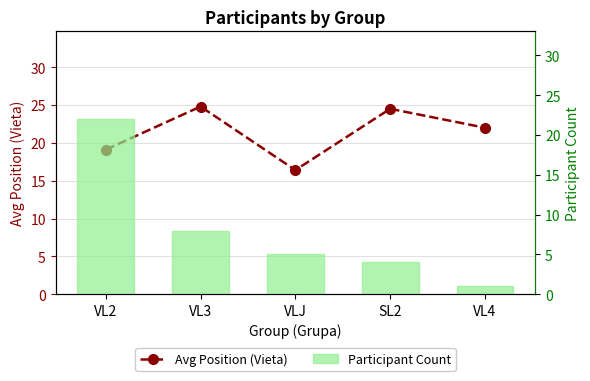

Which series has the largest total across all categories?

Avg Position (Vieta)